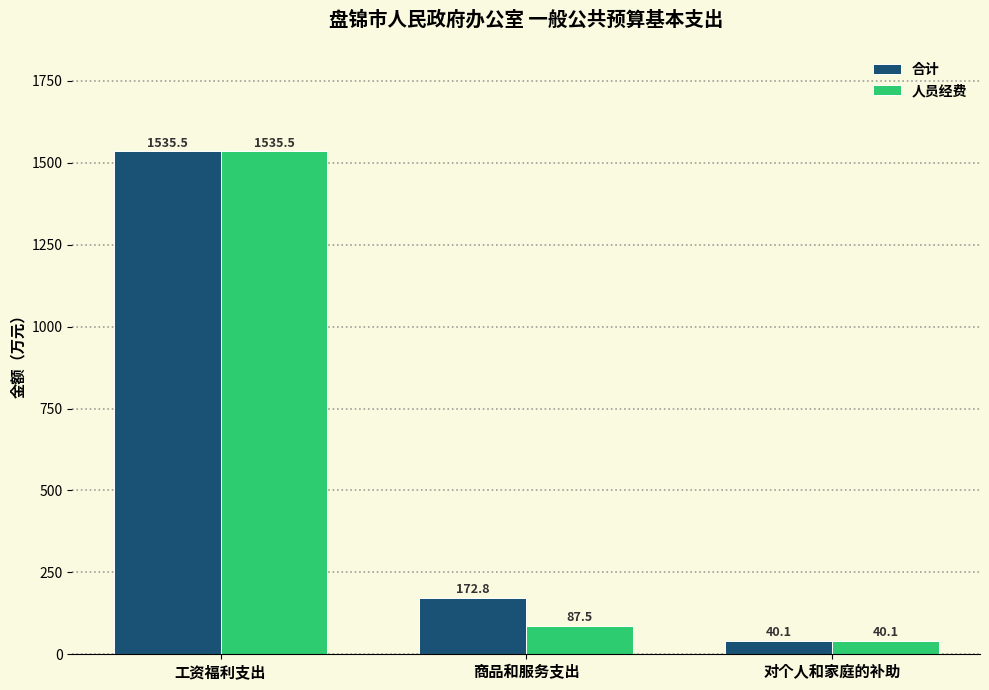

Reading left to right, extract all data points from this chart.

合计: 1535.5	172.8	40.1
人员经费: 1535.5	87.5	40.1